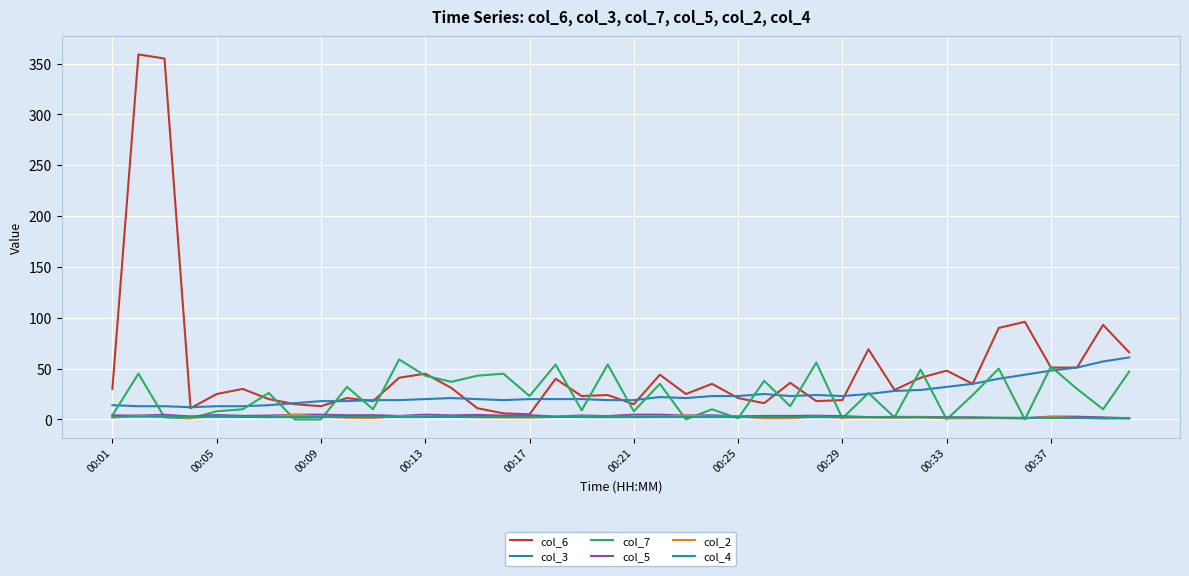

Which series has the widest spread of values?

col_6